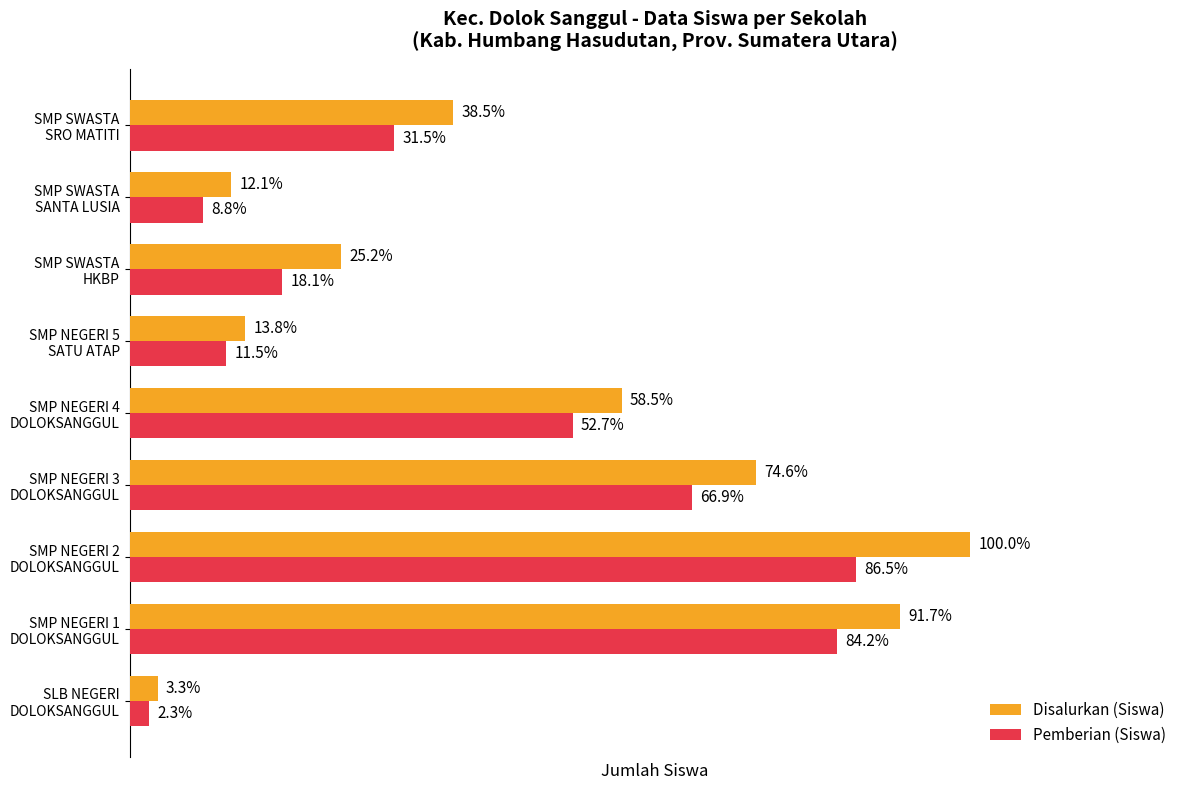

What is the difference between the maximum and minimum values in the Disalurkan (Siswa) series?

464